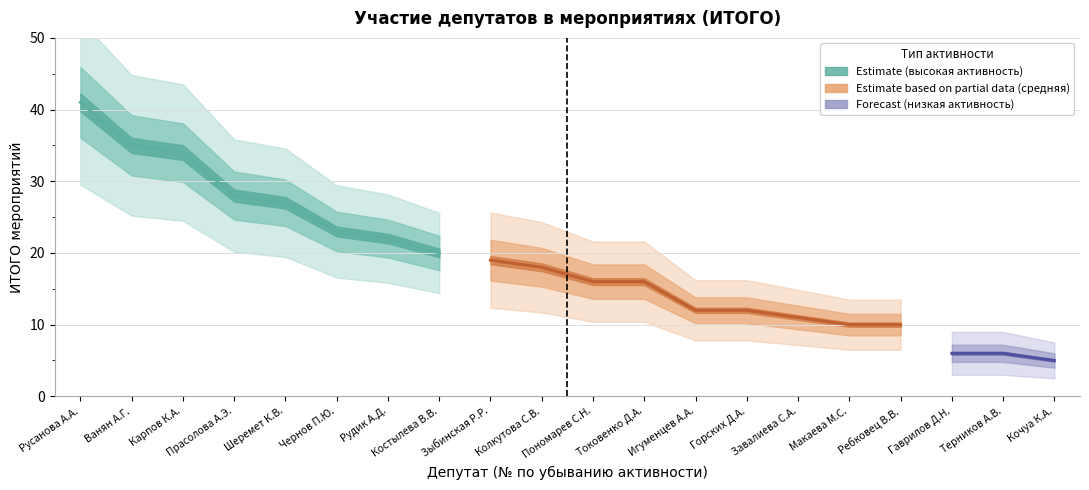

Reading right to left, what are all the values shown in this chart?

5	6	6	10	10	11	12	12	16	16	18	19	20	22	23	27	28	34	35	41